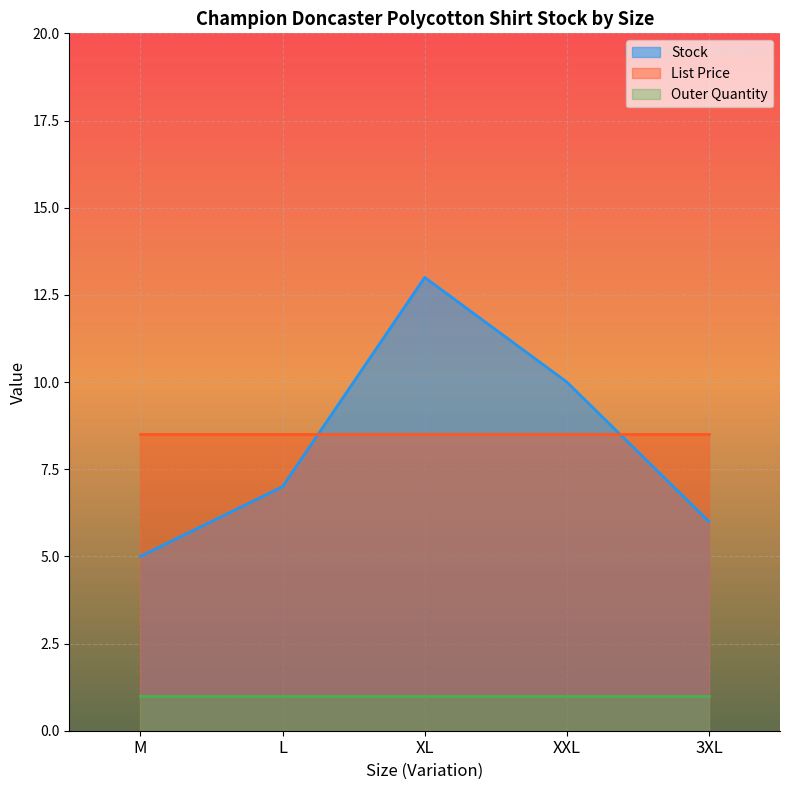

The List Price series shows 8.5 at XXL. True or false?

True